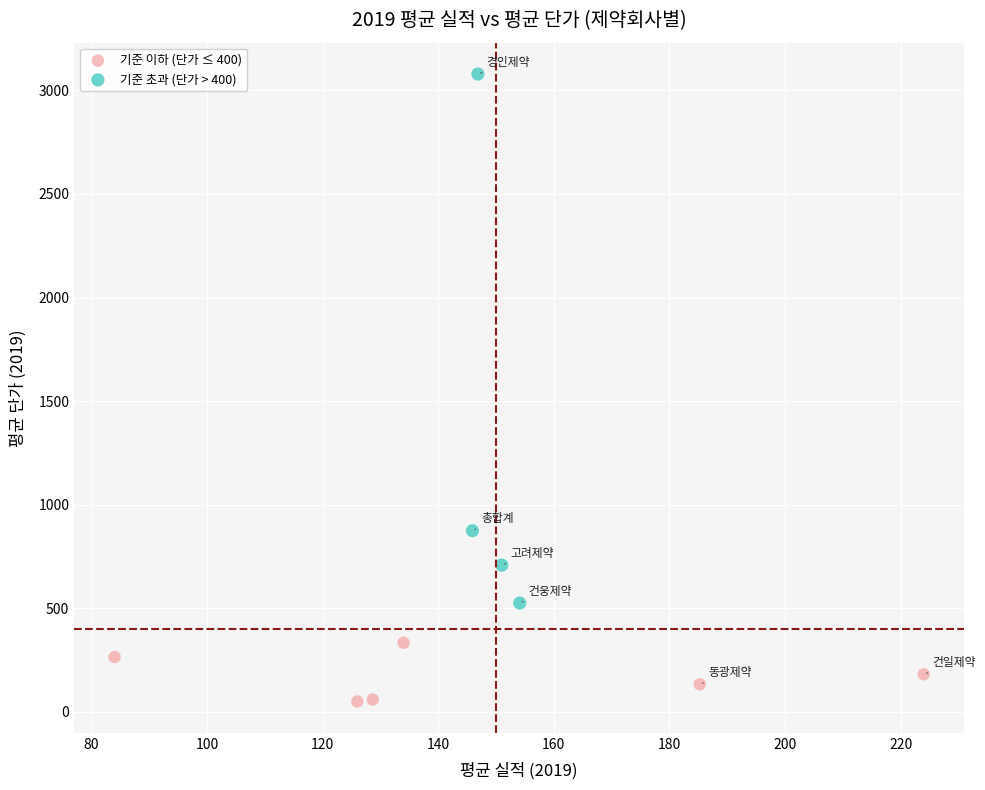

Which series has the largest Y range (max minus min)?

기준 초과 (단가 > 400)